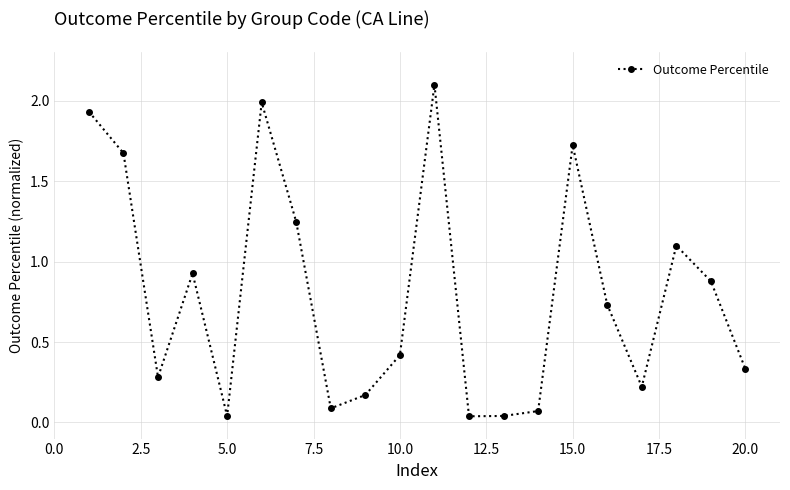

Is this an area chart (filled region under the line)?

No